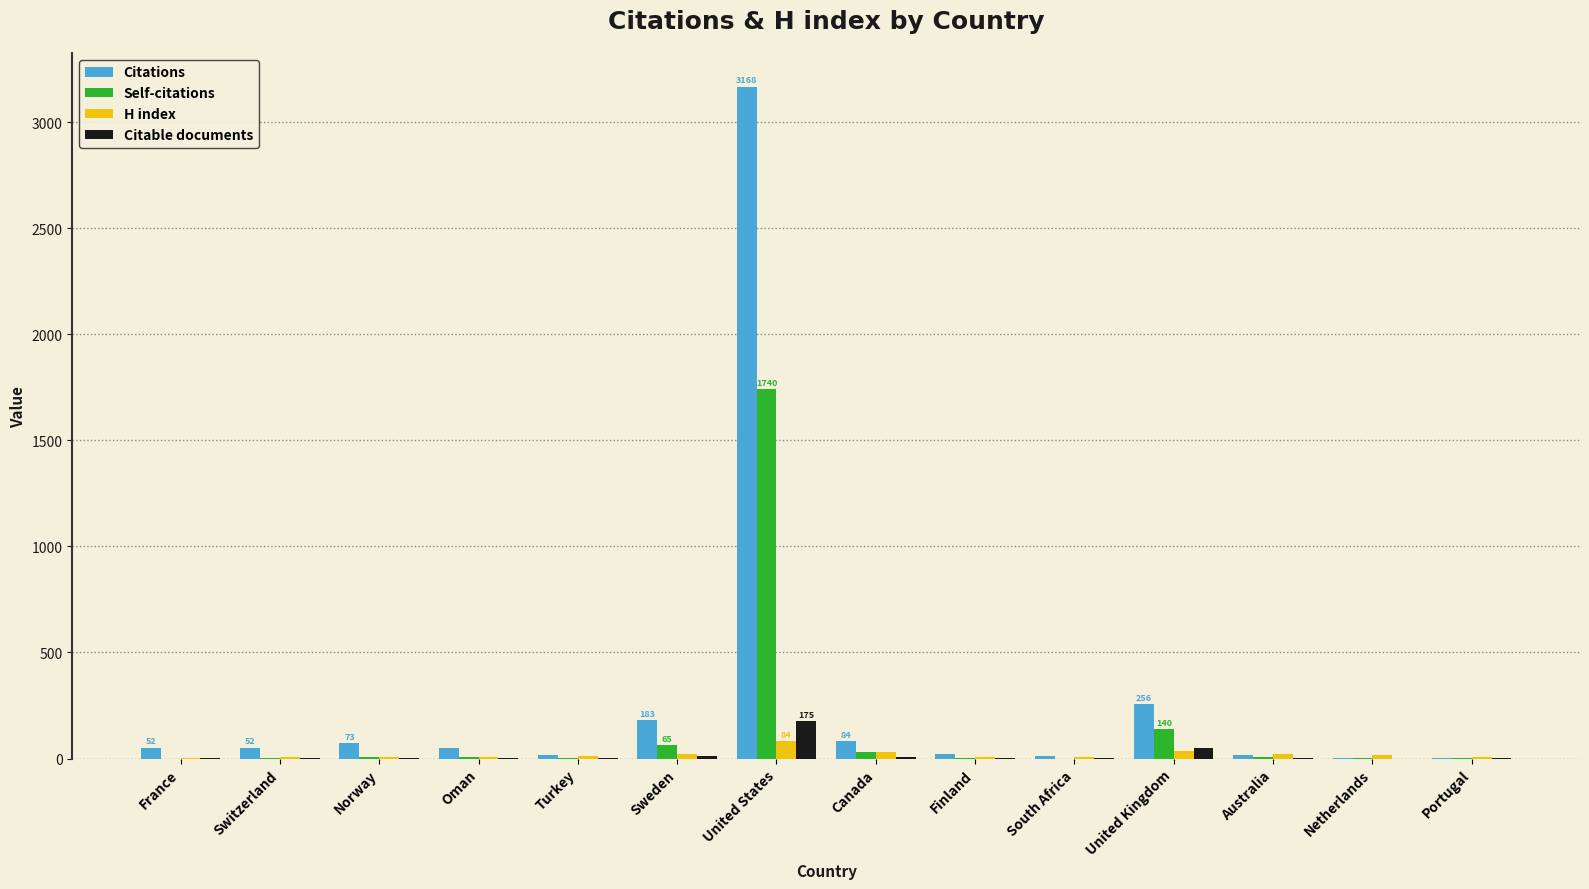

How many groups of bars are there?

14